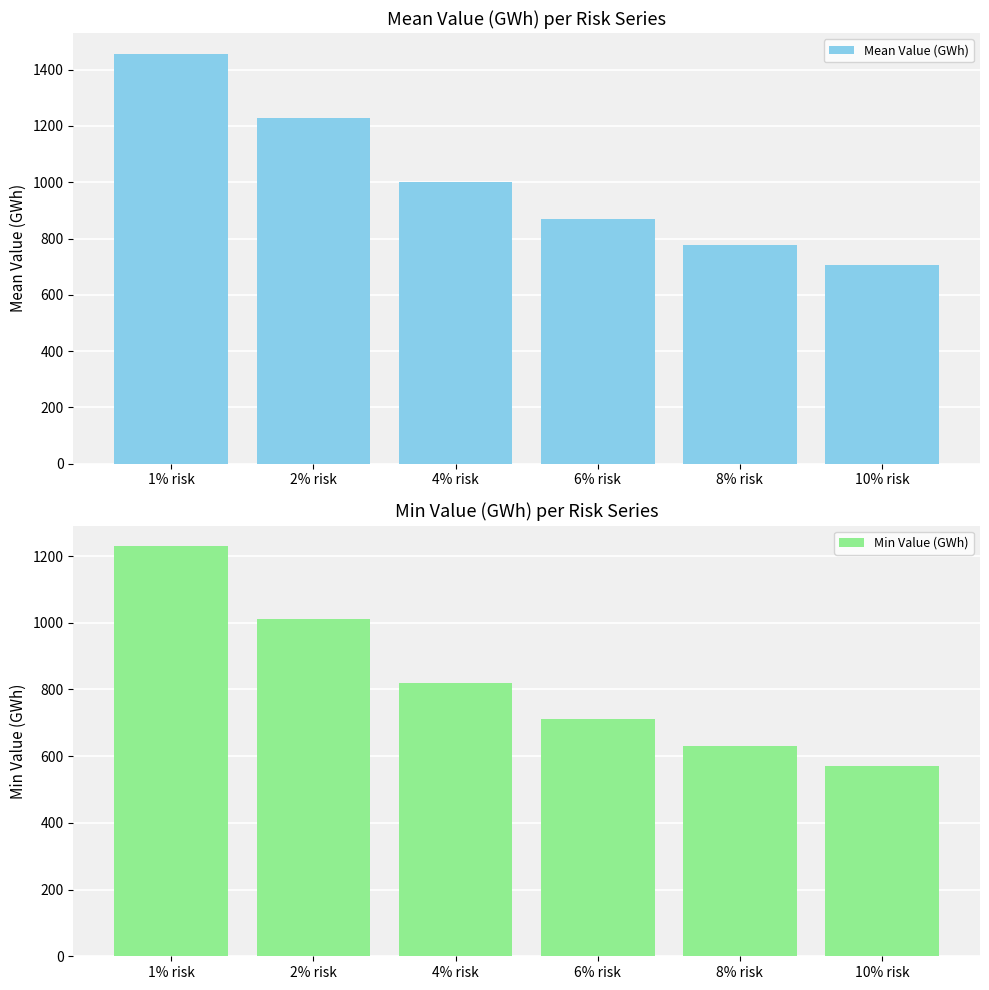

What is the approximate value of Mean Value (GWh) at 10% risk?

705.2